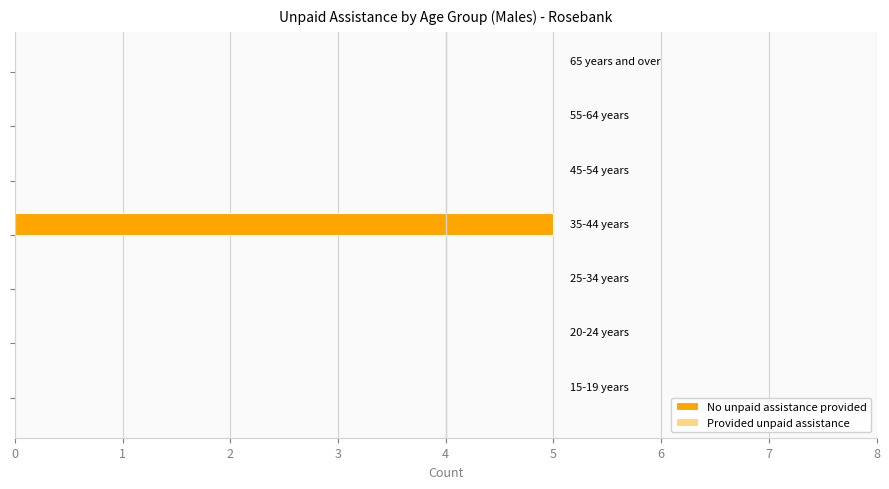

What is the greatest value displayed?

5